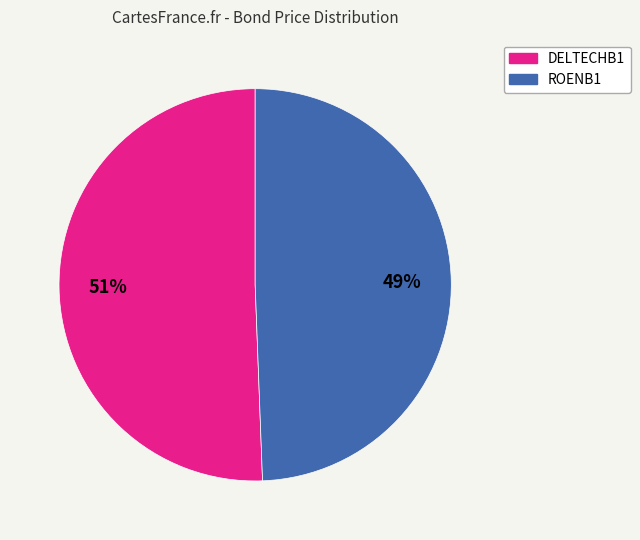

How many segments does this pie chart have?

2